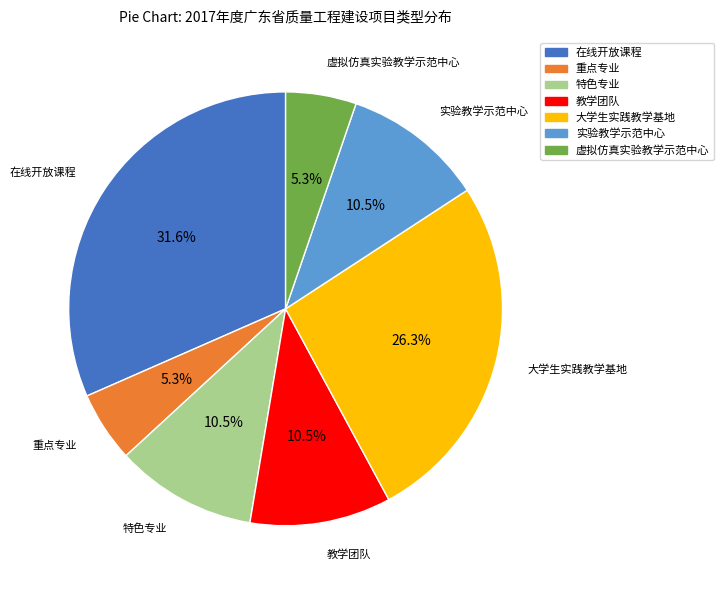

How many segments does this pie chart have?

7